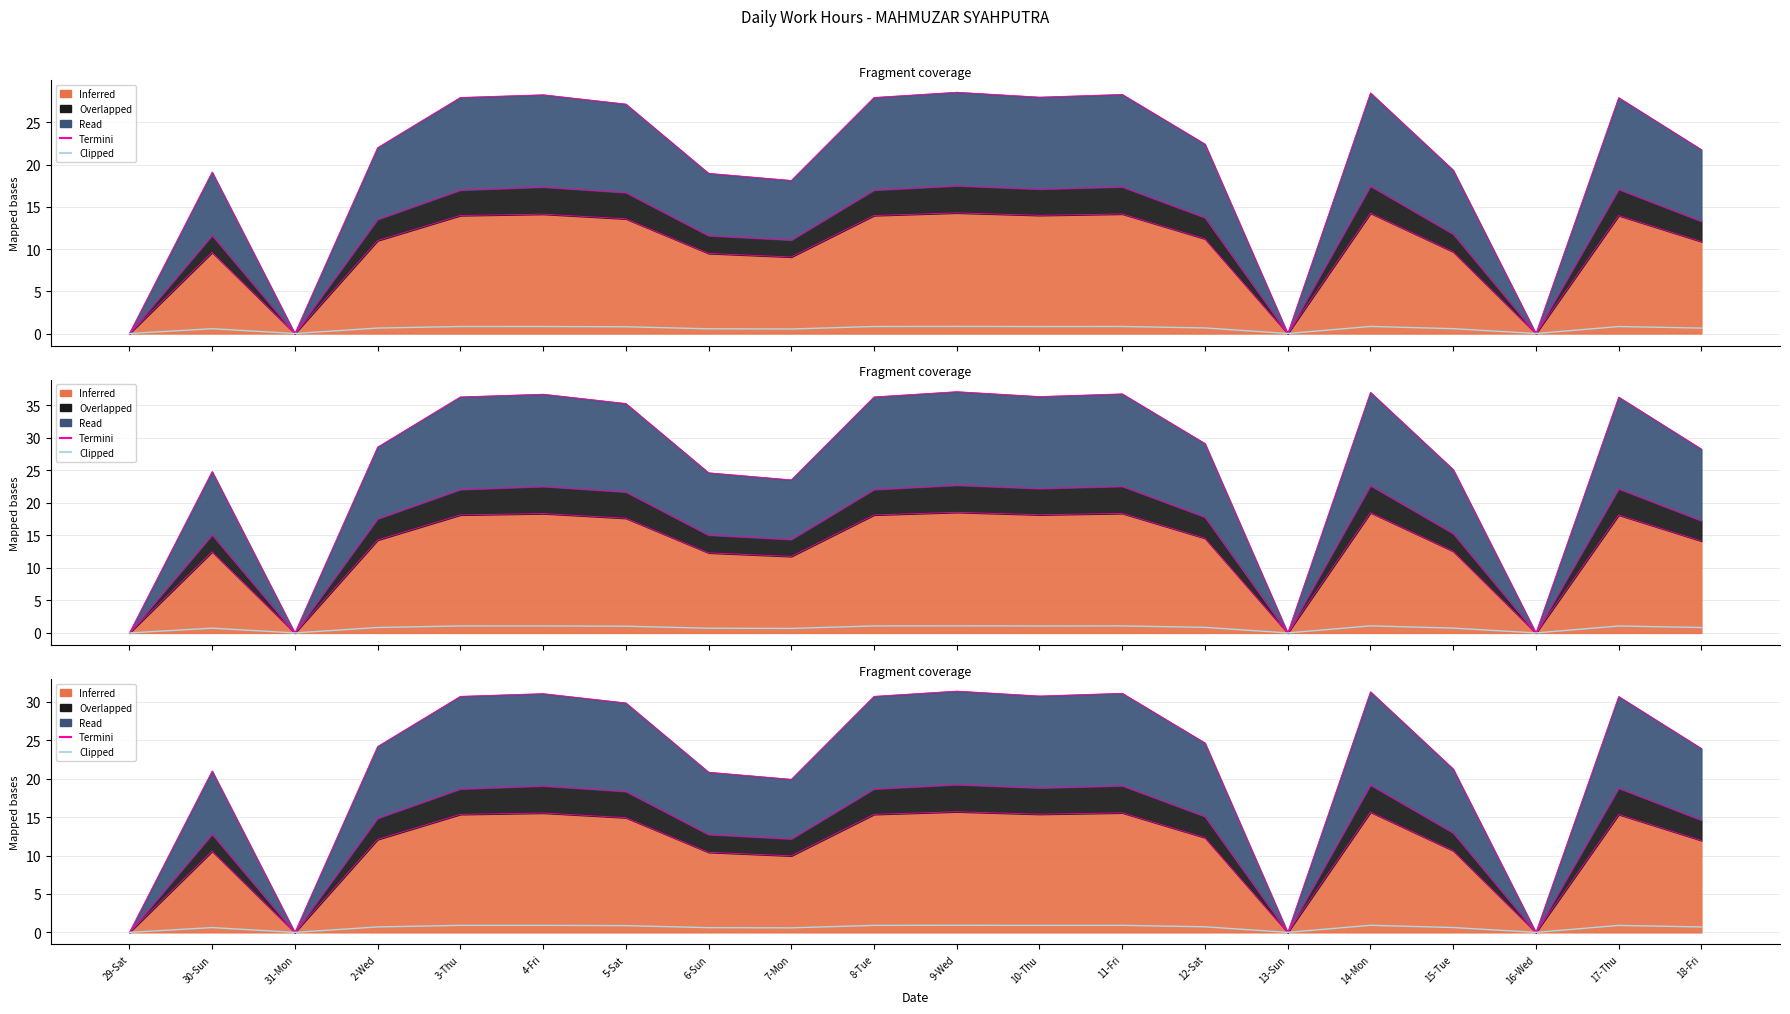

Which series has the largest total across all categories?

Termini